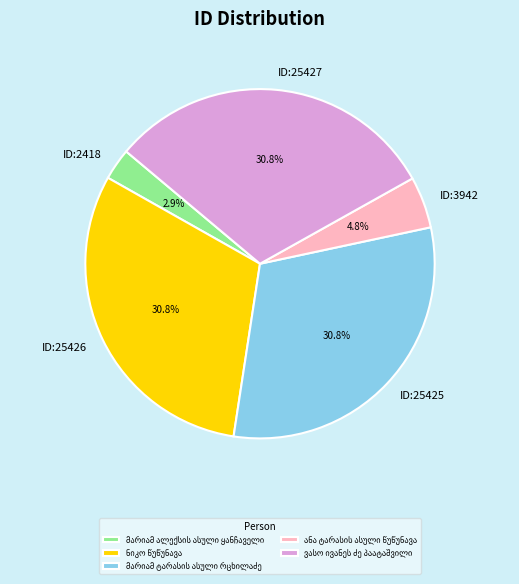

Between ID:25425 and ID:2418, which is larger?

ID:25425